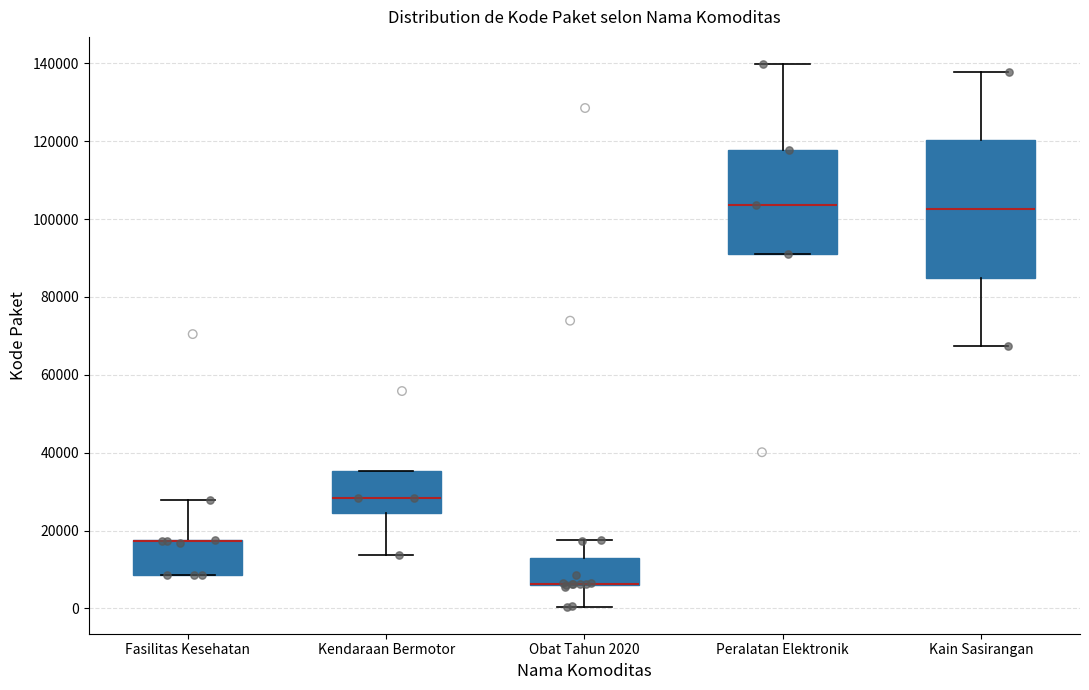

Where does the median line of the box for Peralatan Elektronik sit on the y-axis? The values are not printed on the chart, so give them approximately, as read against the axis.

104000